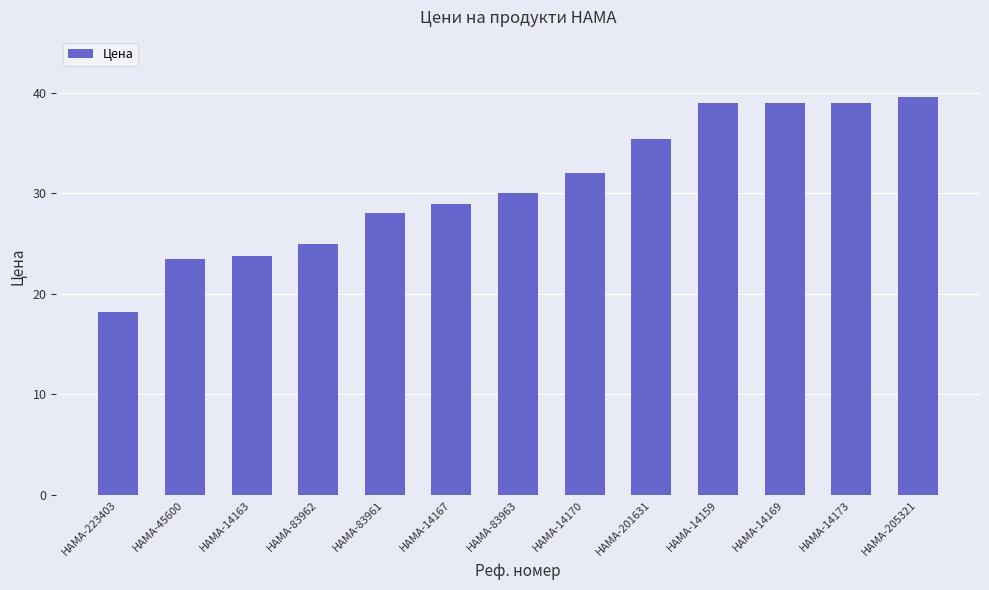

Which label corresponds to the largest value in the chart?

HAMA-205321